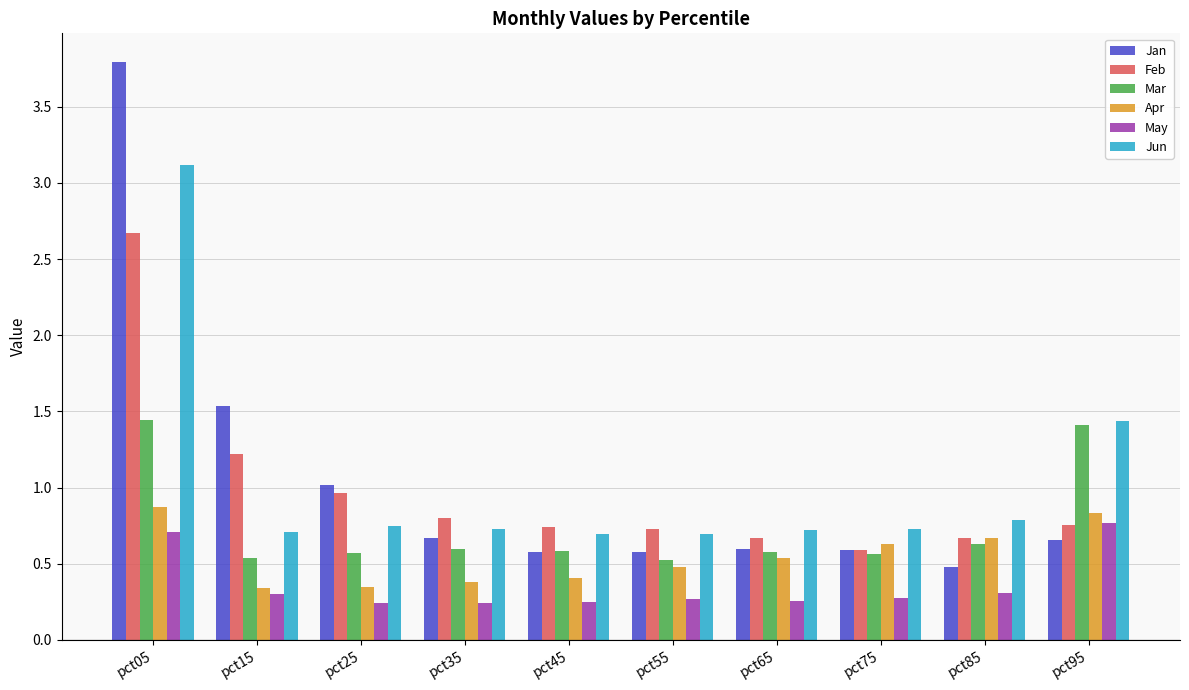

Which series has the widest spread of values?

Jan